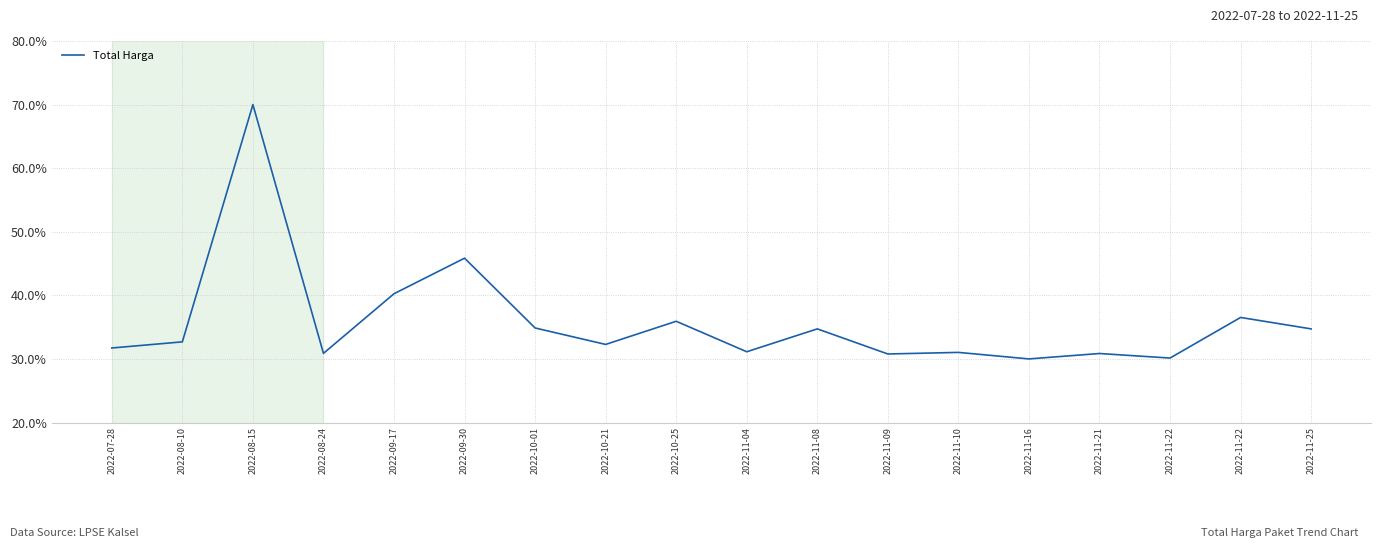

What is the value of the 18th point from the left?

34.7